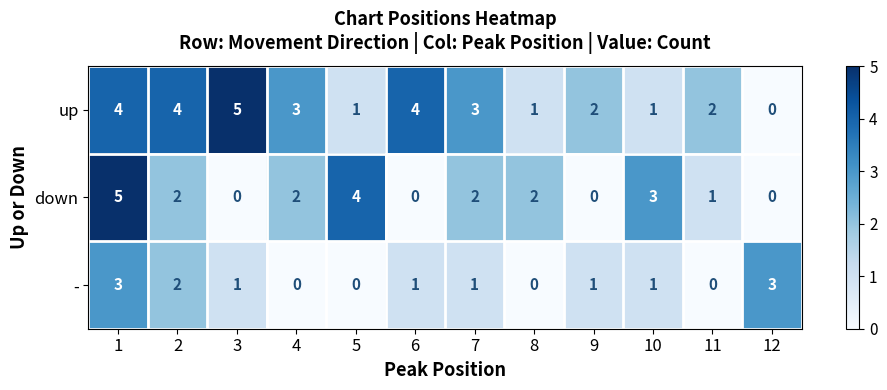

What is the maximum value for up?

5